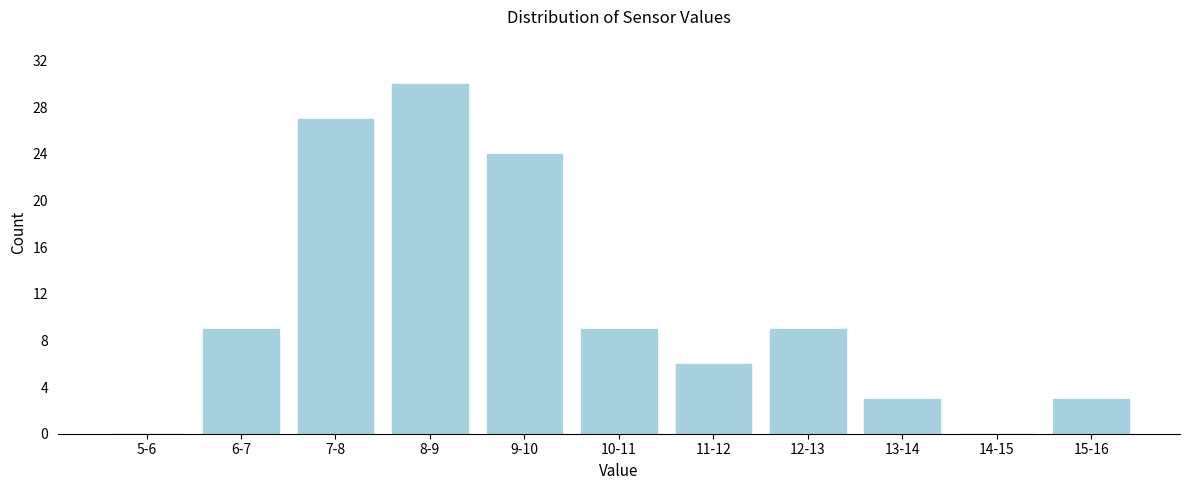

Reading left to right, extract all data points from this chart.

5-6=0	6-7=9	7-8=27	8-9=30	9-10=24	10-11=9	11-12=6	12-13=9	13-14=3	14-15=0	15-16=3